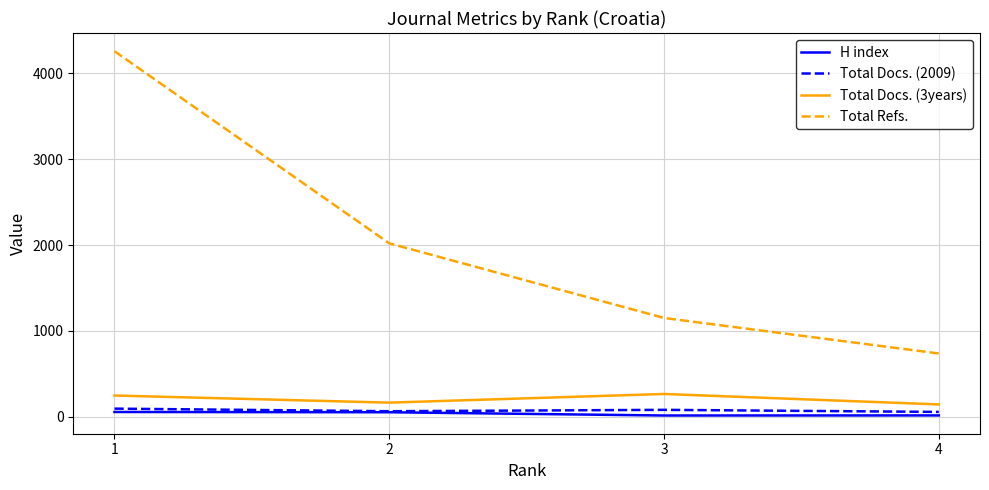

Which series has the largest range (max minus min)?

Total Refs.